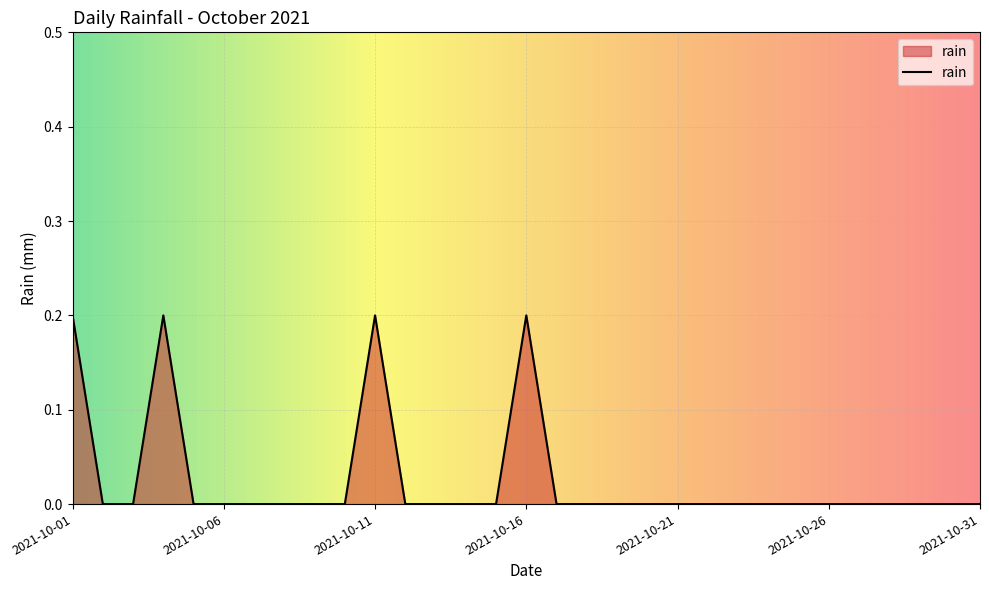

Rank the categories by value from highest to lowest.

2021-10-01, 2021-10-04, 2021-10-11, 2021-10-16, 2021-10-02, 2021-10-03, 2021-10-05, 2021-10-06, 2021-10-07, 2021-10-08, 2021-10-09, 2021-10-10, 2021-10-12, 2021-10-13, 2021-10-14, 2021-10-15, 2021-10-17, 2021-10-18, 2021-10-19, 2021-10-20, 2021-10-21, 2021-10-22, 2021-10-23, 2021-10-24, 2021-10-25, 2021-10-26, 2021-10-27, 2021-10-28, 2021-10-29, 2021-10-30, 2021-10-31